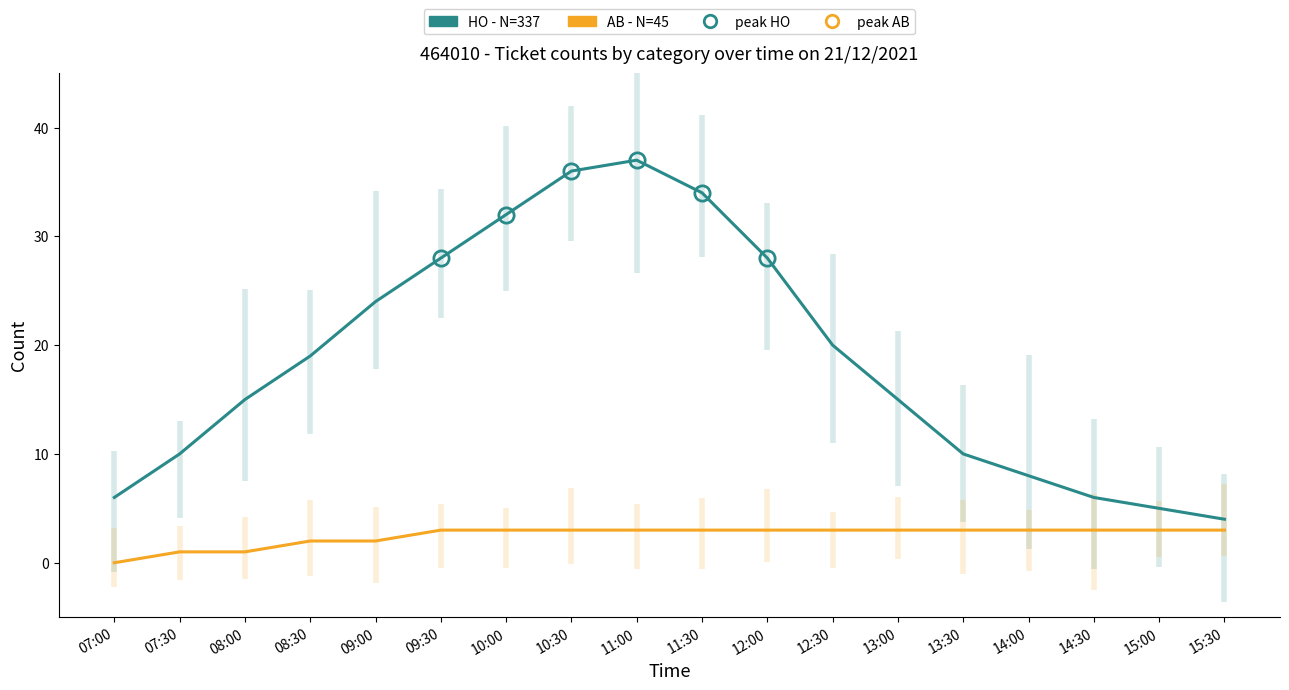

Reading left to right, list all the values displayed in this chart.

HO - N=337: 6	10	15	19	24	28	32	36	37	34	28	20	15	10	8	6	5	4
AB - N=45: 0	1	1	2	2	3	3	3	3	3	3	3	3	3	3	3	3	3